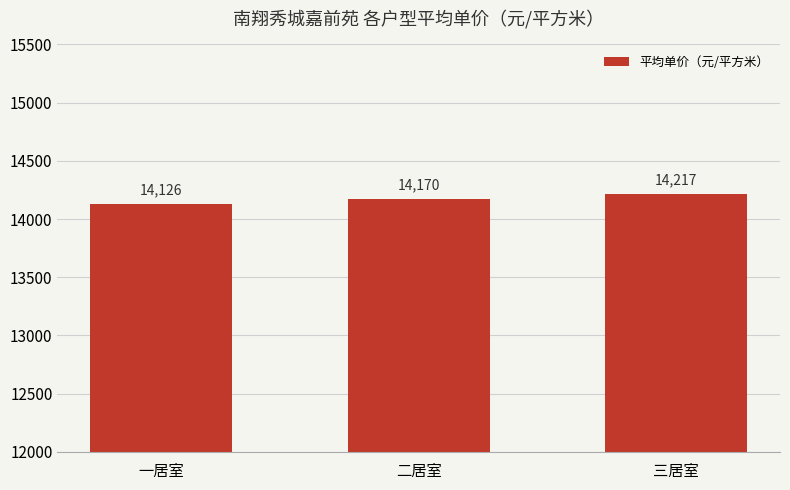

What value does the data have at 二居室?

14170.0